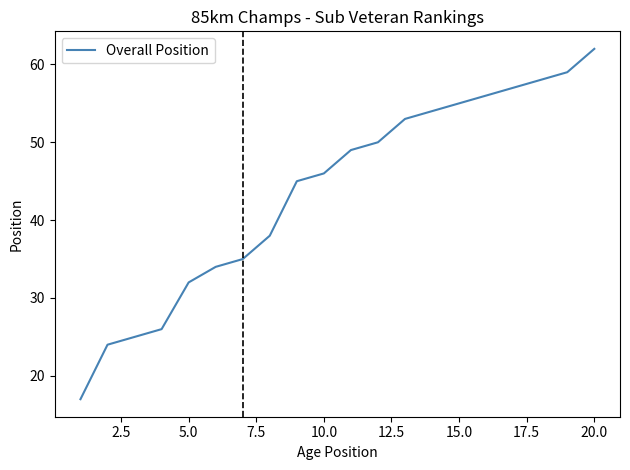

What is the maximum value shown in the chart?

62